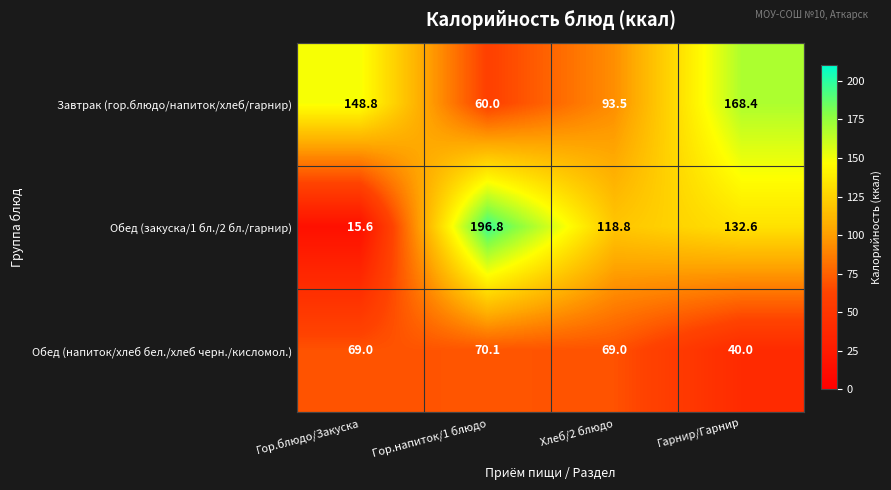

What value does the Завтрак (гор.блюдо/напиток/хлеб/гарнир) series have at Хлеб/2 блюдо?

93.5